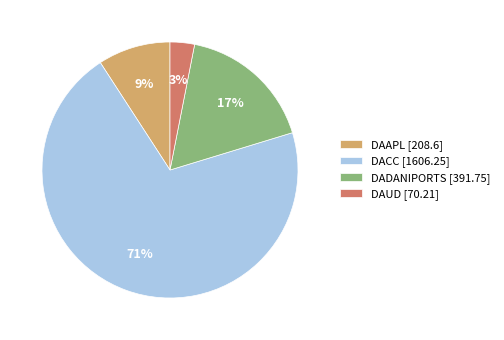

To the nearest percent, what is the combined percentage of DAUD [70.21] and DAAPL [208.6]?

12%